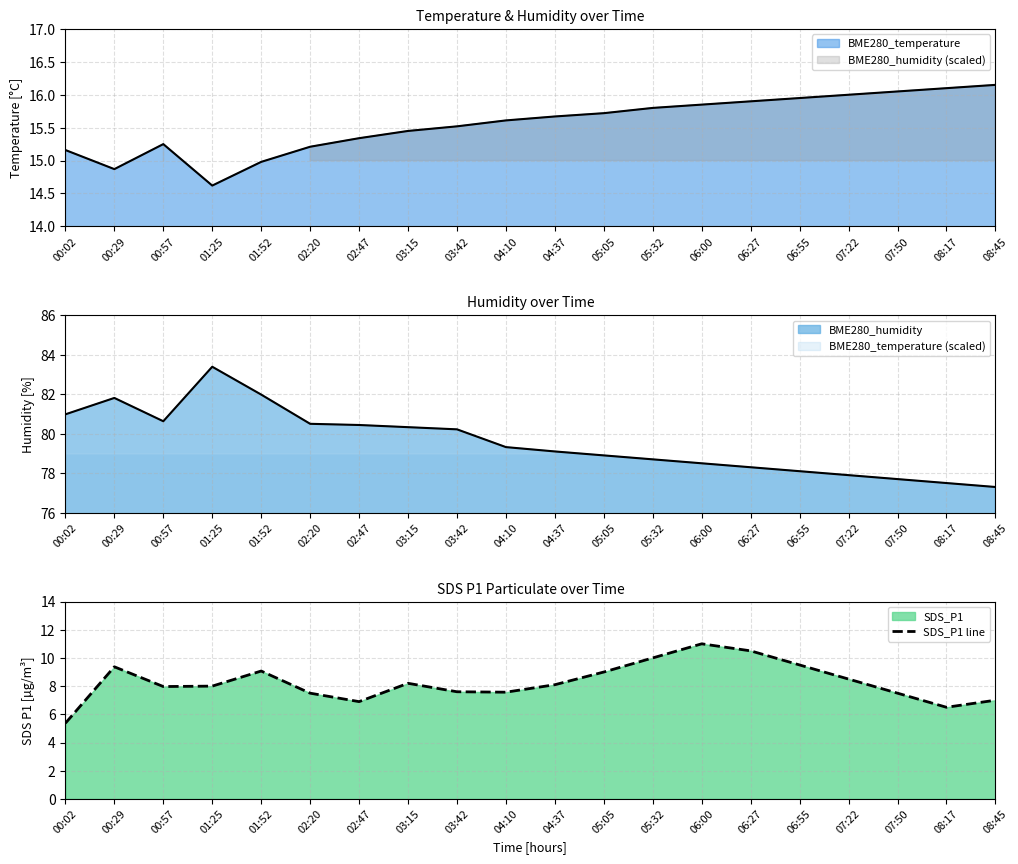

Rank the categories by value from highest to lowest.

06:00, 06:27, 05:32, 06:55, 00:29, 01:52, 05:05, 07:22, 03:15, 04:37, 01:25, 00:57, 03:42, 04:10, 02:20, 07:50, 08:45, 02:47, 08:17, 00:02